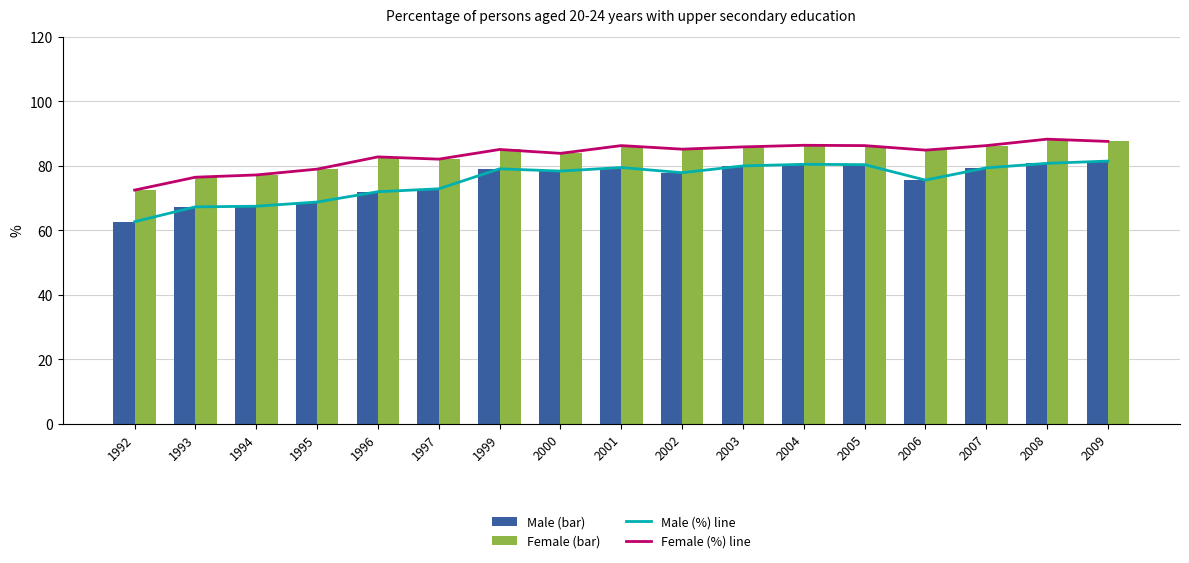

What is the sum of the Female (%) values at 2003 and 2006?

170.8